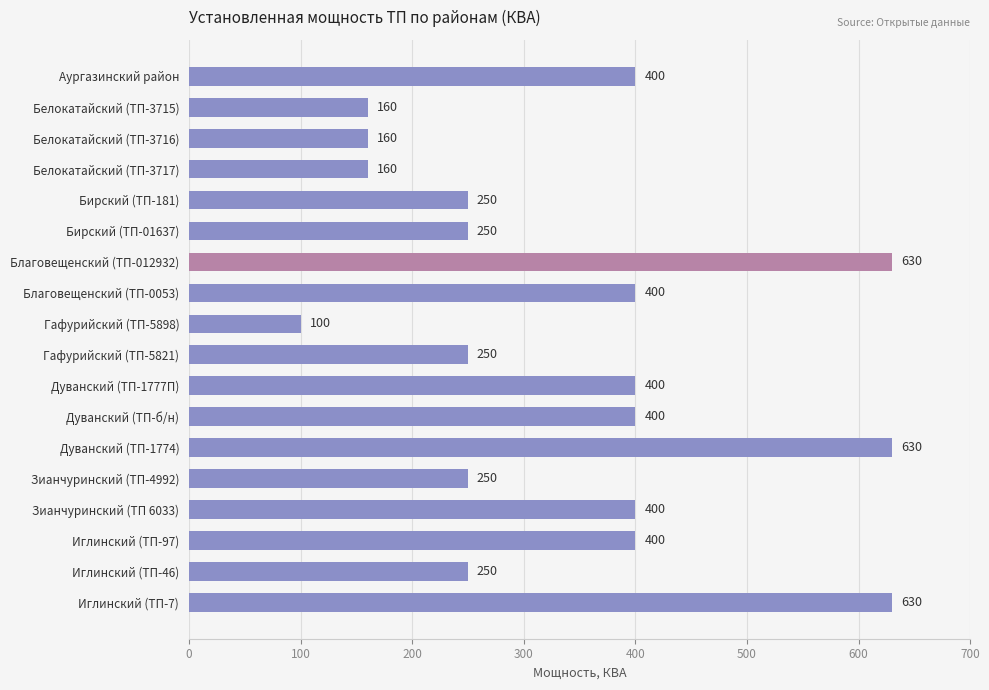

Does the chart contain stacked bars?

No